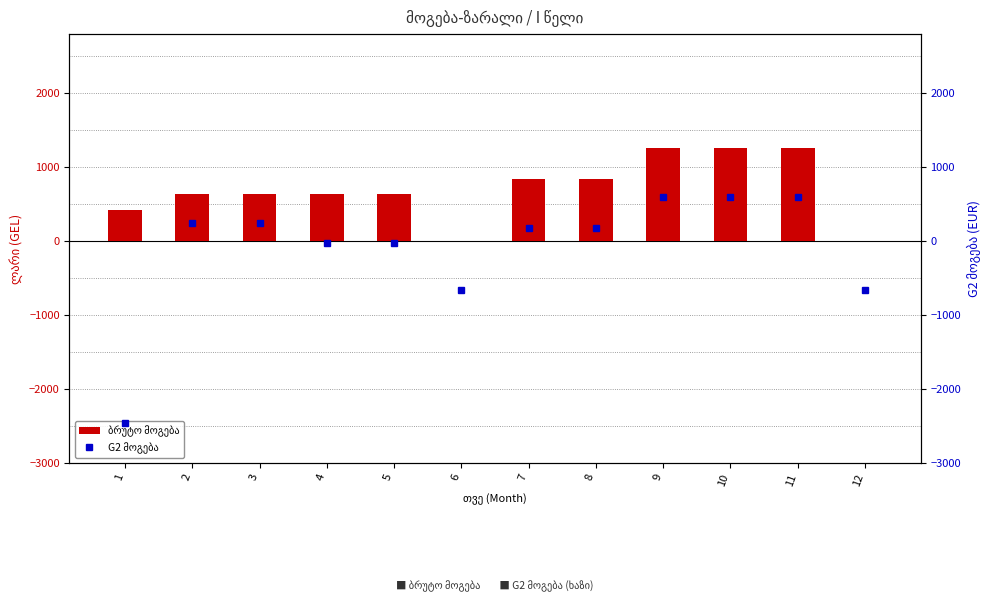

What is the average value of the G2 მოგება series?

-98